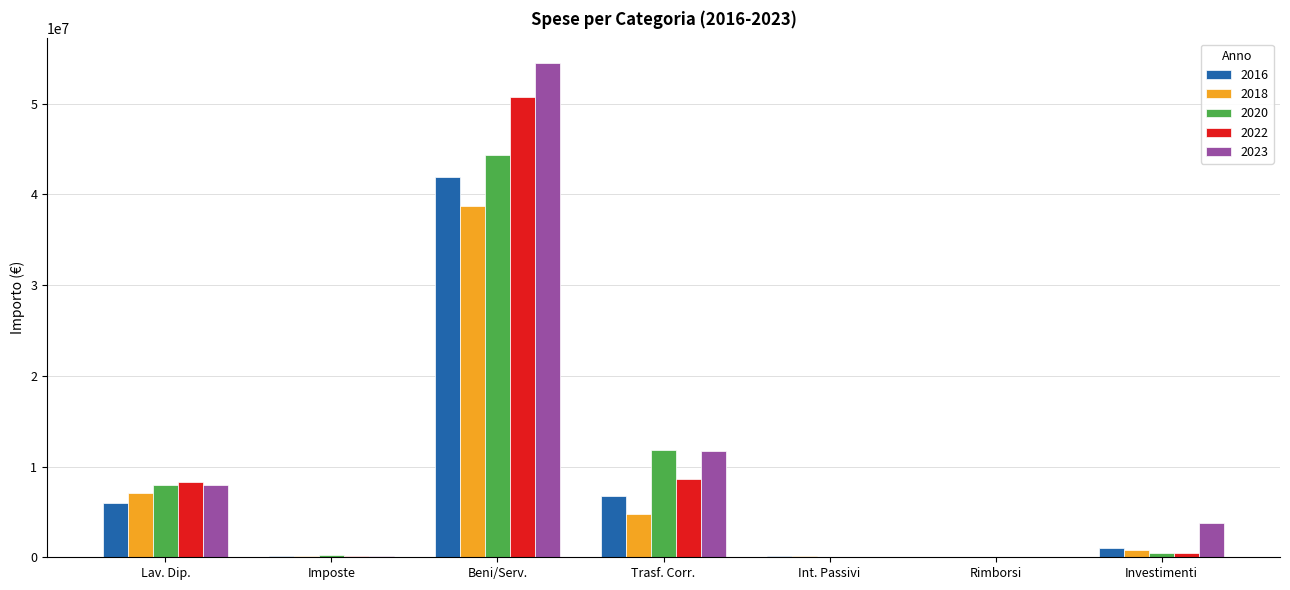

At which label does 2016 first exceed 1020743?

Lav. Dip.